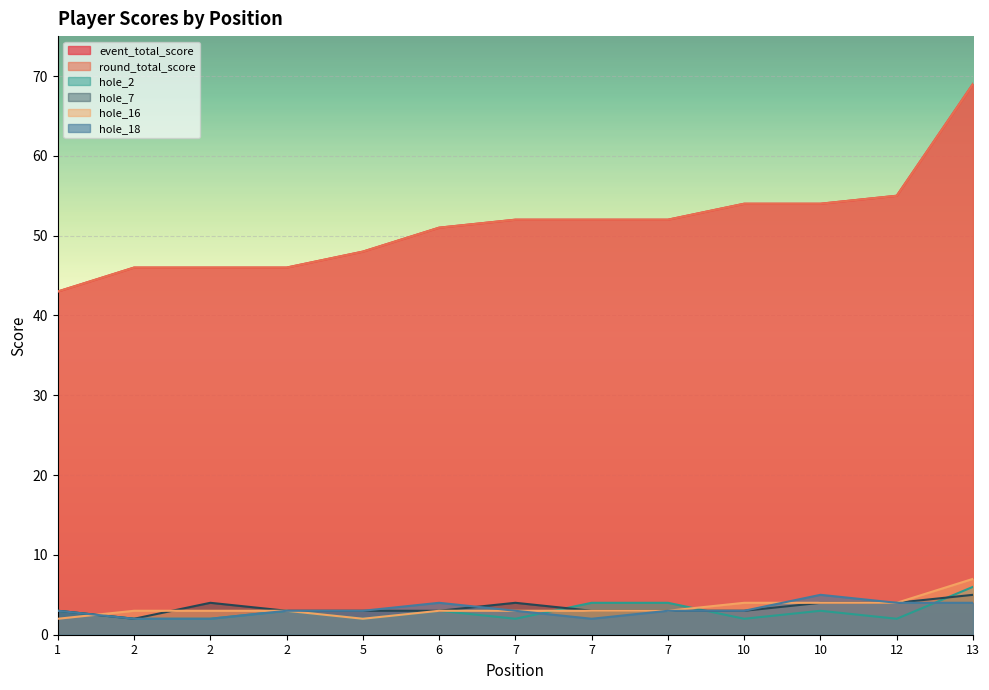

What is the value of the hole_7 point at the 10th from the left?

3